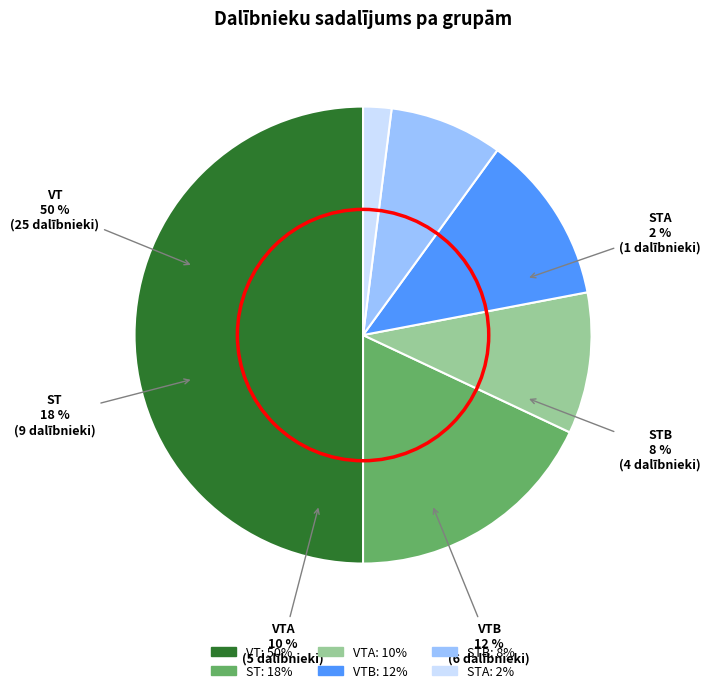

Which category has the biggest portion of the pie?

VT